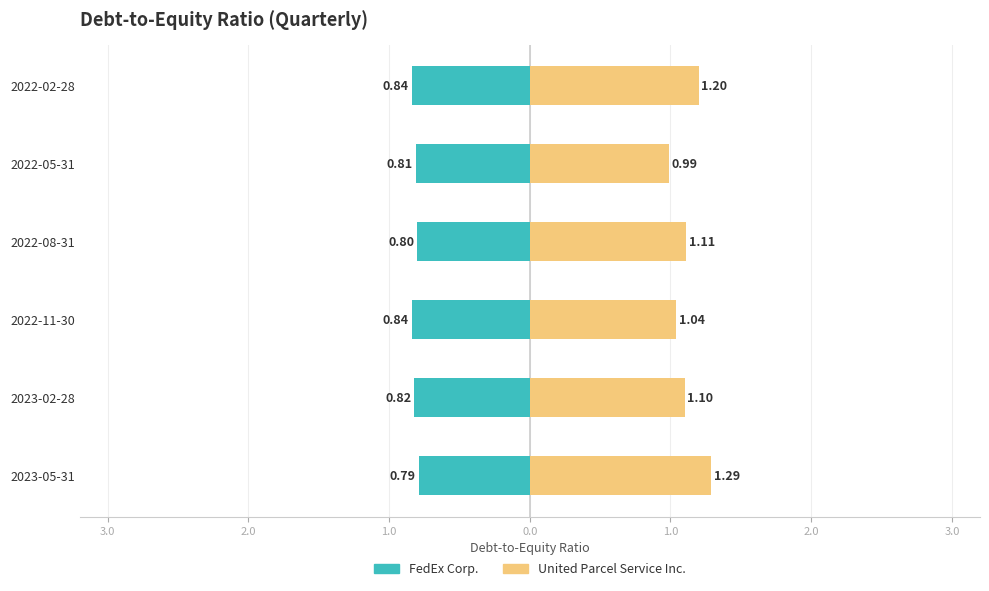

What is the sum of all FedEx Corp. values?

-4.9